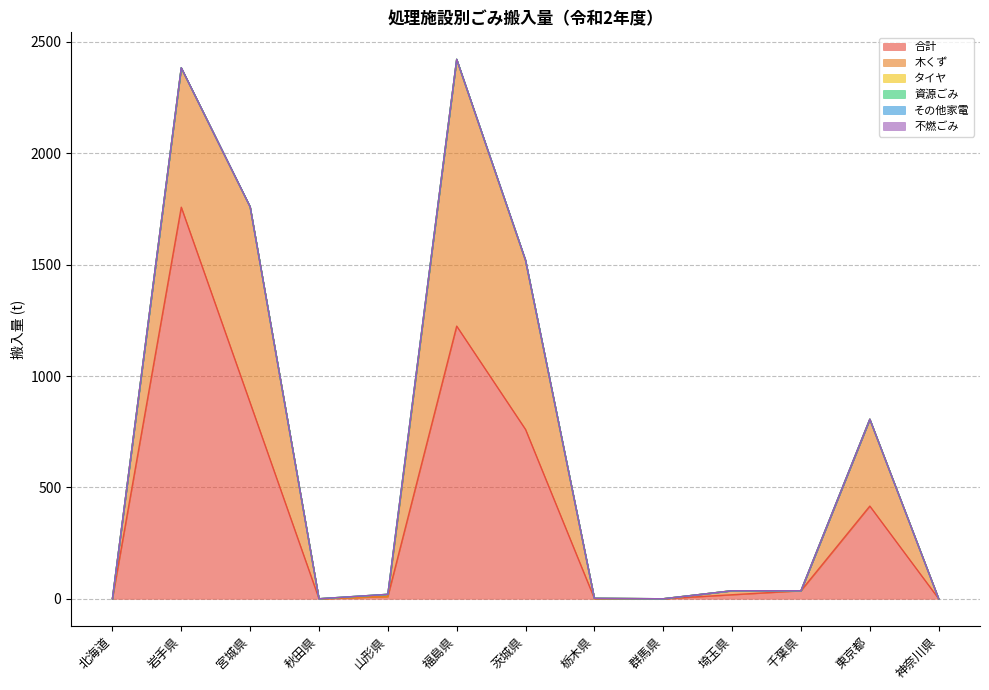

Which category has the lowest value in the 不燃ごみ series?

北海道